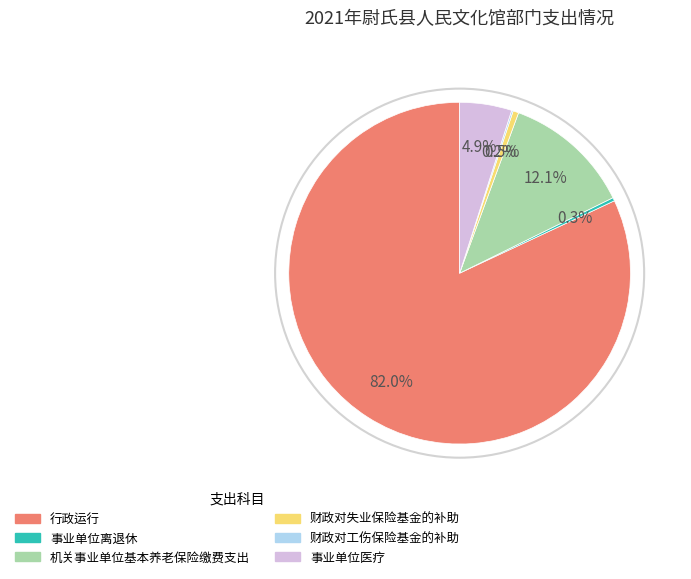

Which has a higher value, 机关事业单位基本养老保险缴费支出 or 事业单位医疗?

机关事业单位基本养老保险缴费支出